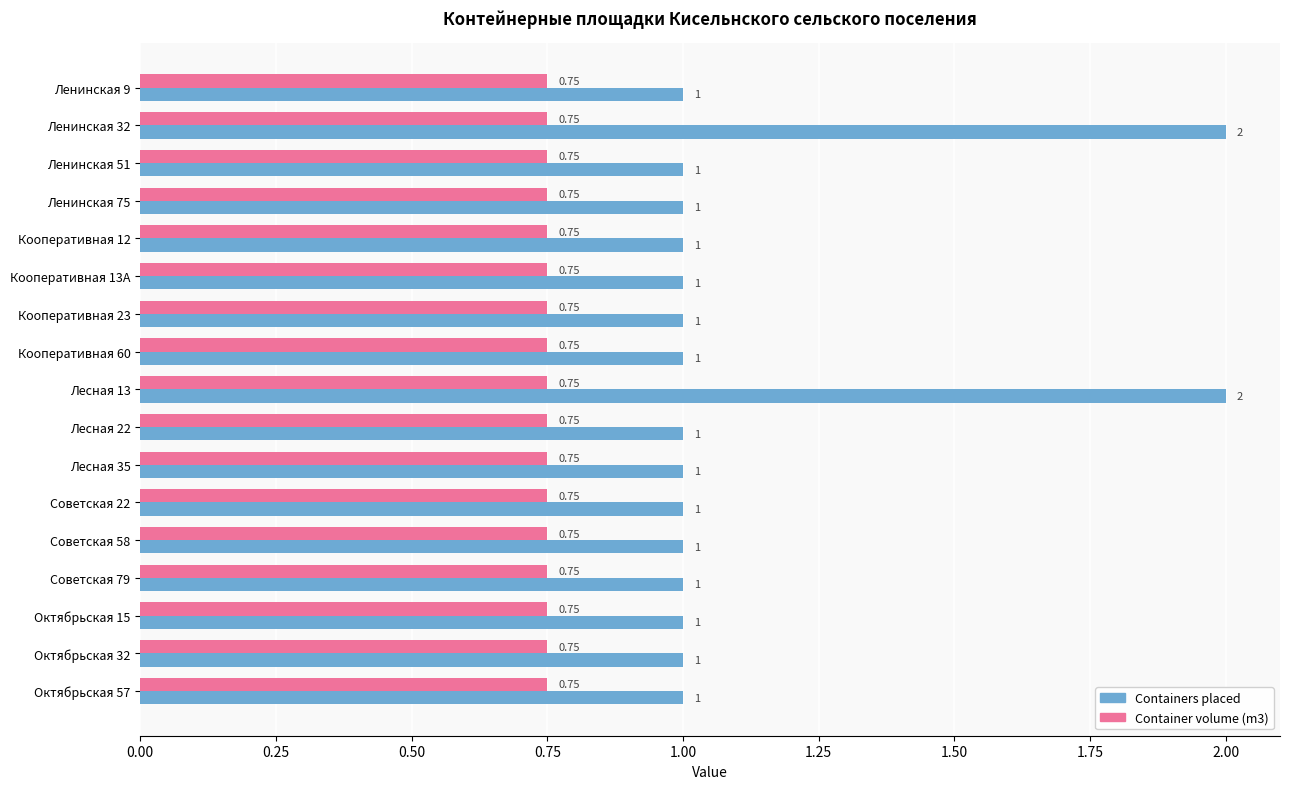

What is the sum of all Containers placed values?

19.0